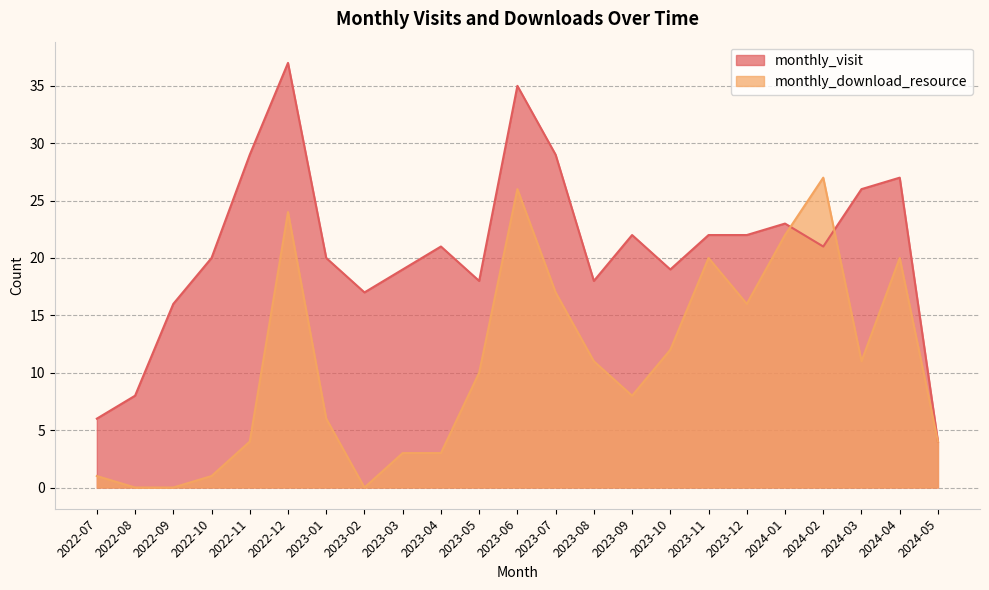

Is it true that monthly_visit equals 19 at 2023-10?

True